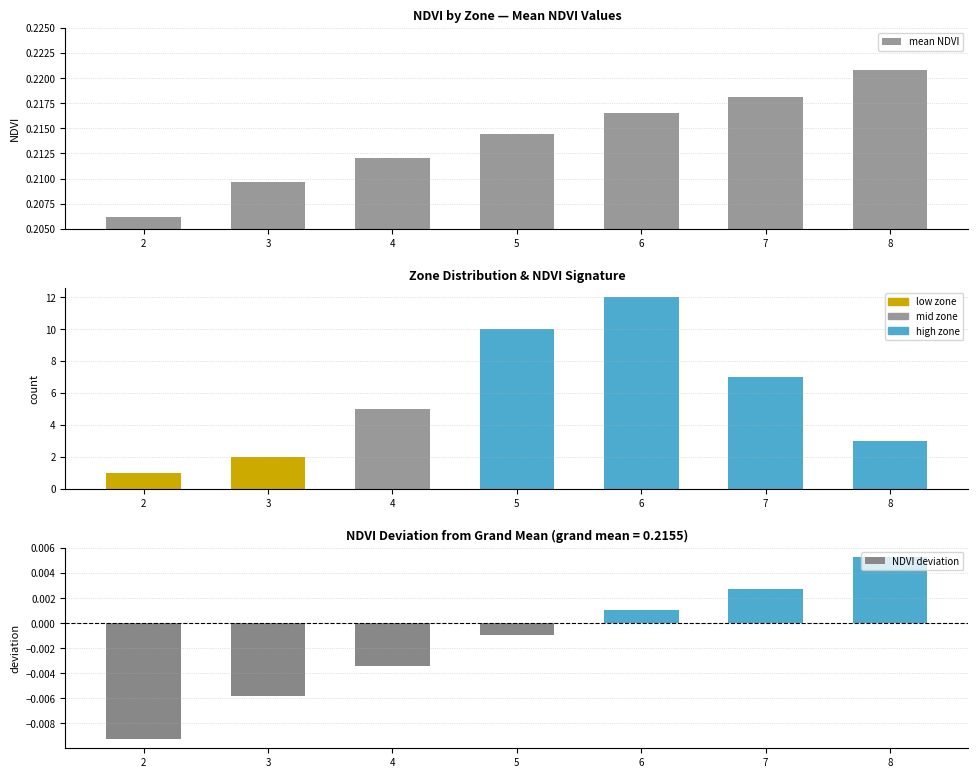

True or false: mean NDVI has a value of 0.2 at 8.

True